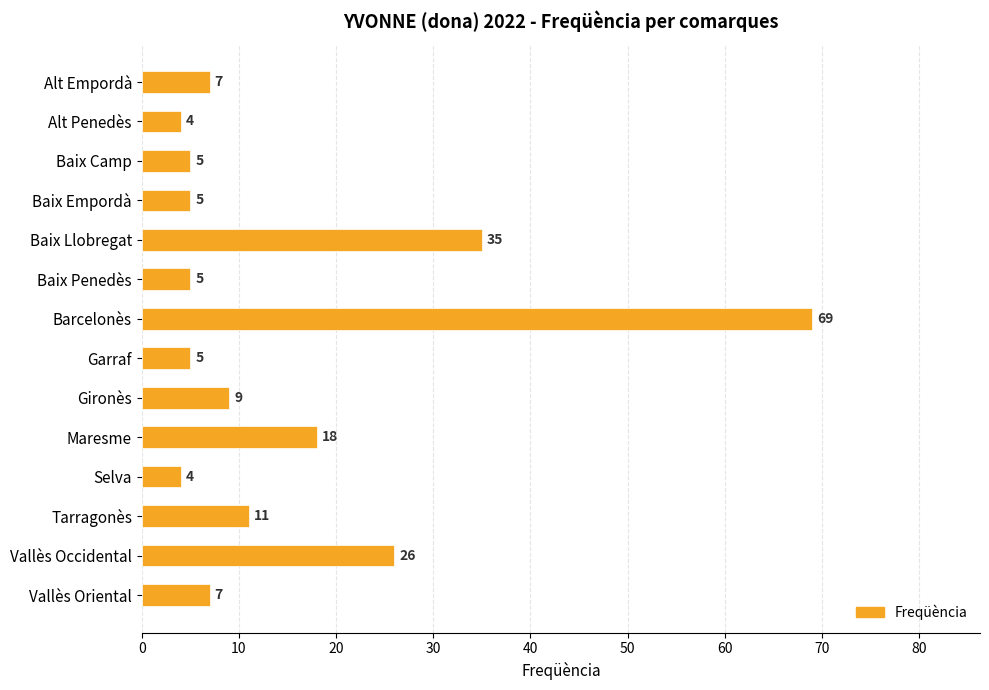

What is the sum of the values at Alt Penedès and Vallès Oriental?

11